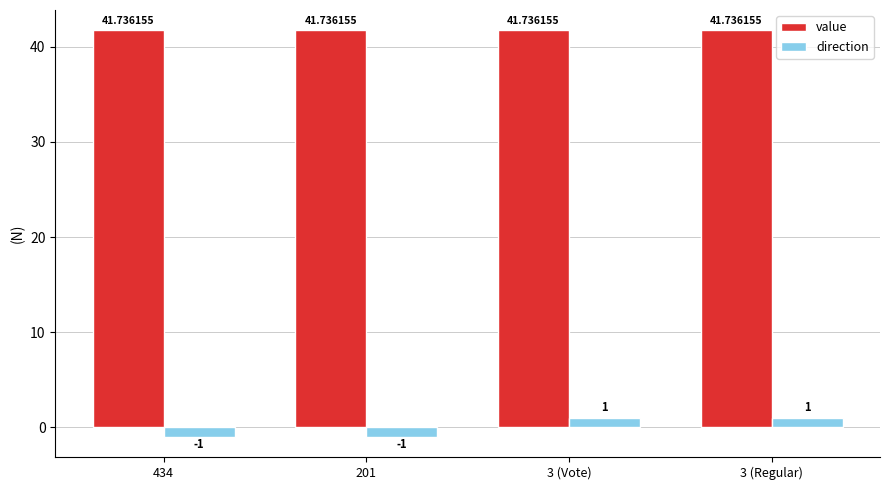

What is the label of the 1st bar from the right?

3 (Regular)